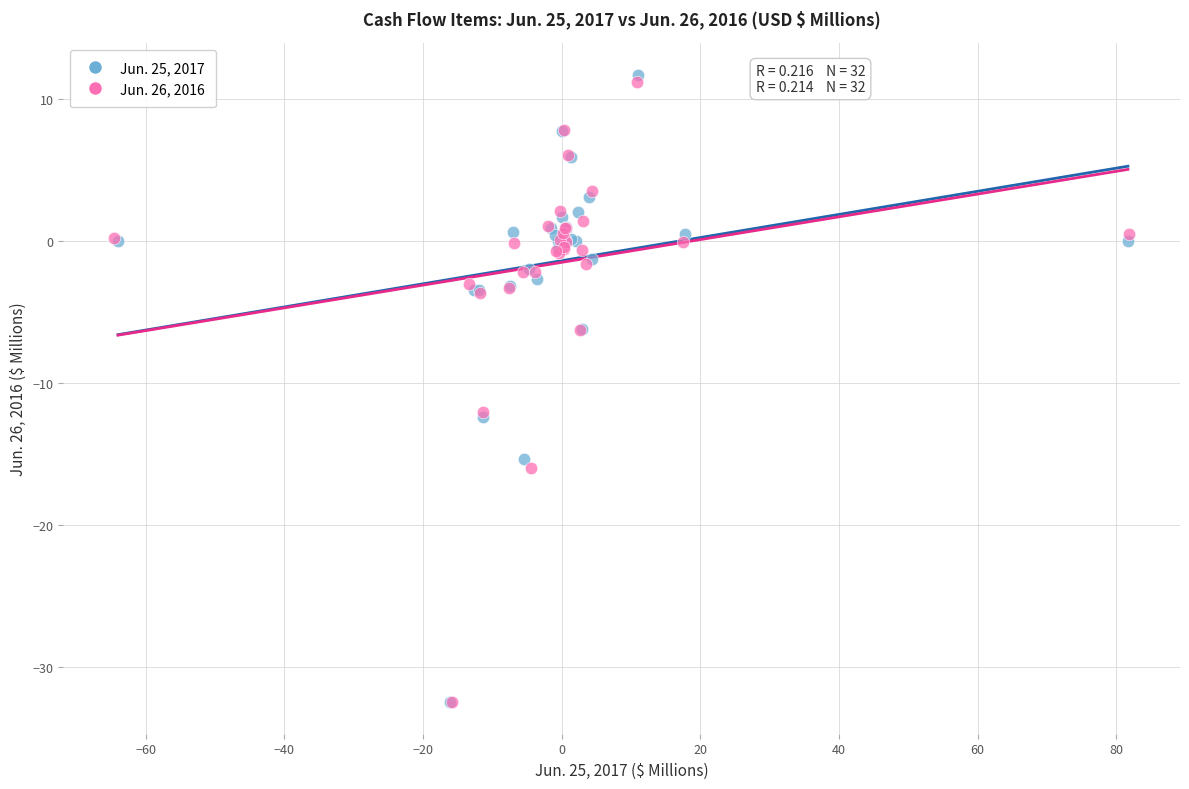

Which series has the widest spread of Y values?

Jun. 25, 2017